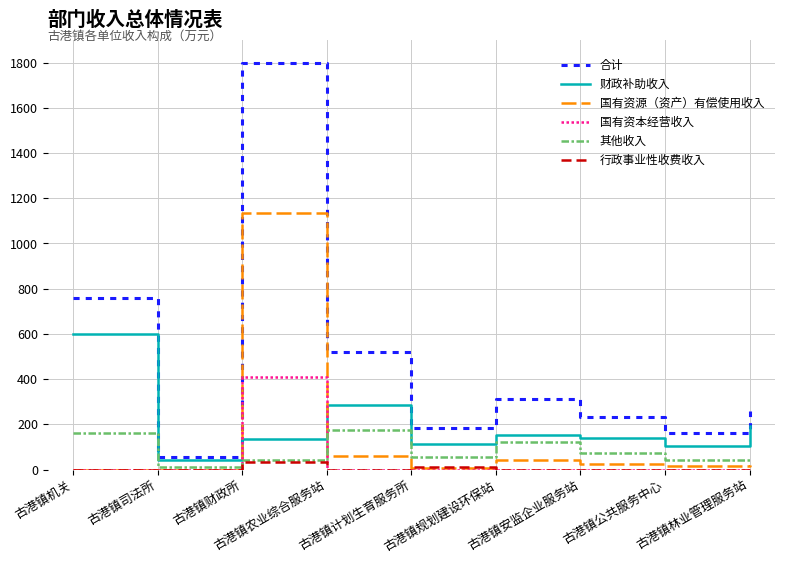

Read the 财政补助收入 value at 古港镇规划建设环保站.

152.8